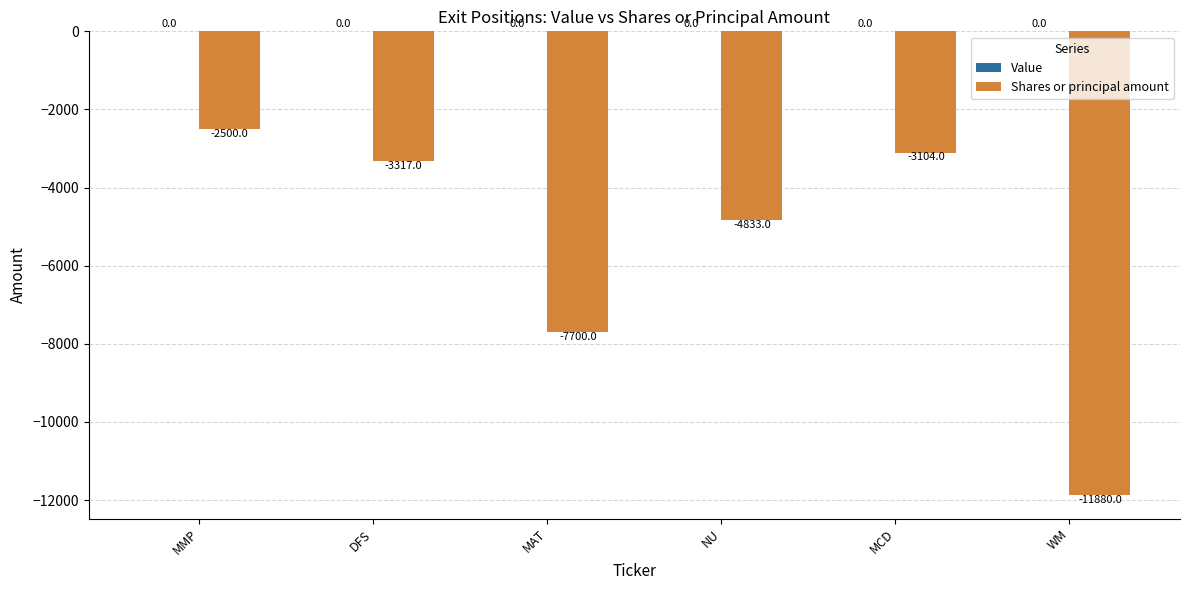

What position from the left is WM?

6